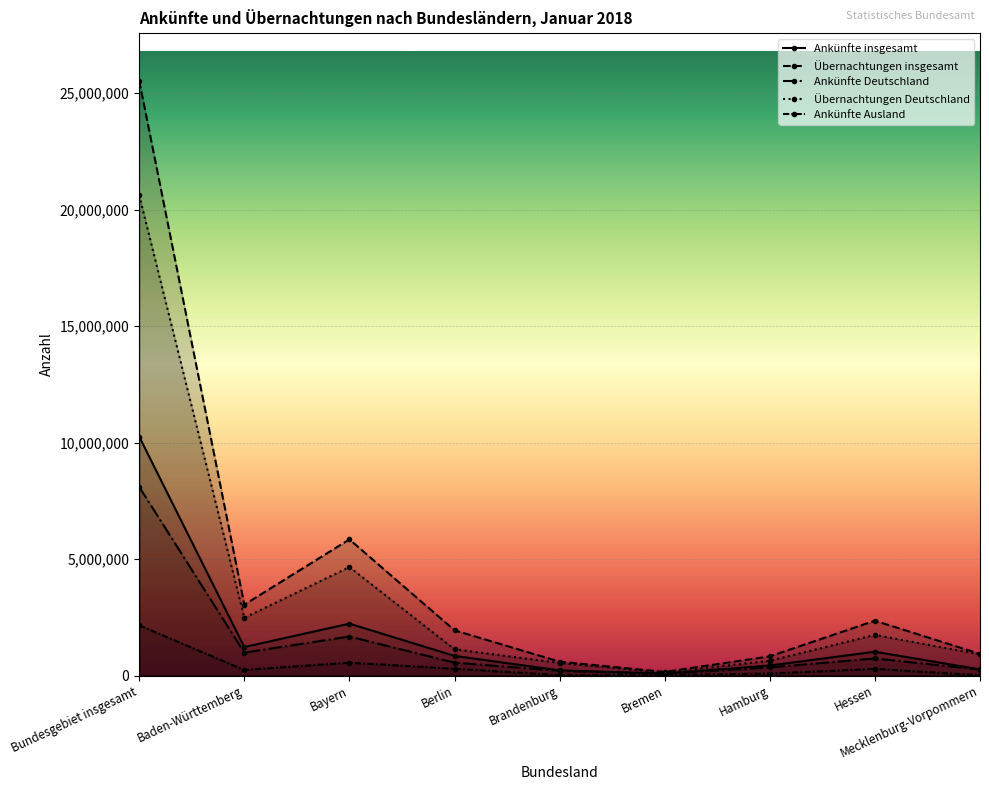

Does the chart display data point markers on the line(s)?

Yes